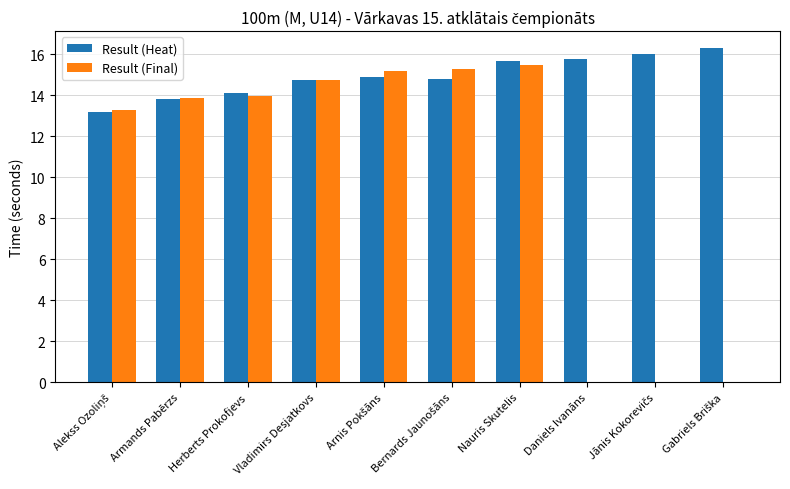

What is the sum of all Result (Heat) values?

149.2